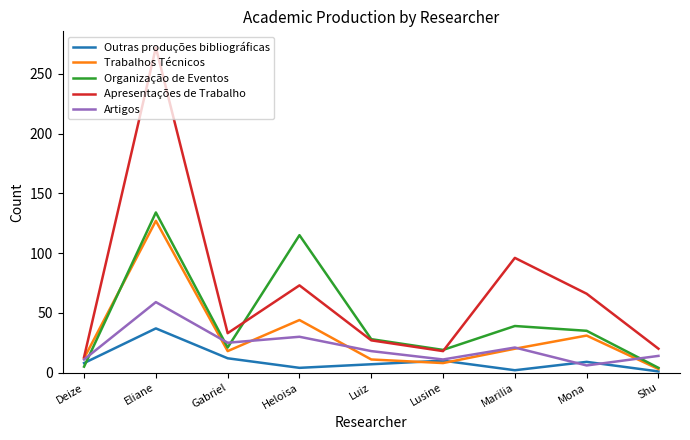

What are all the series names shown in the legend?

Outras produções bibliográficas, Trabalhos Técnicos, Organização de Eventos, Apresentações de Trabalho, Artigos